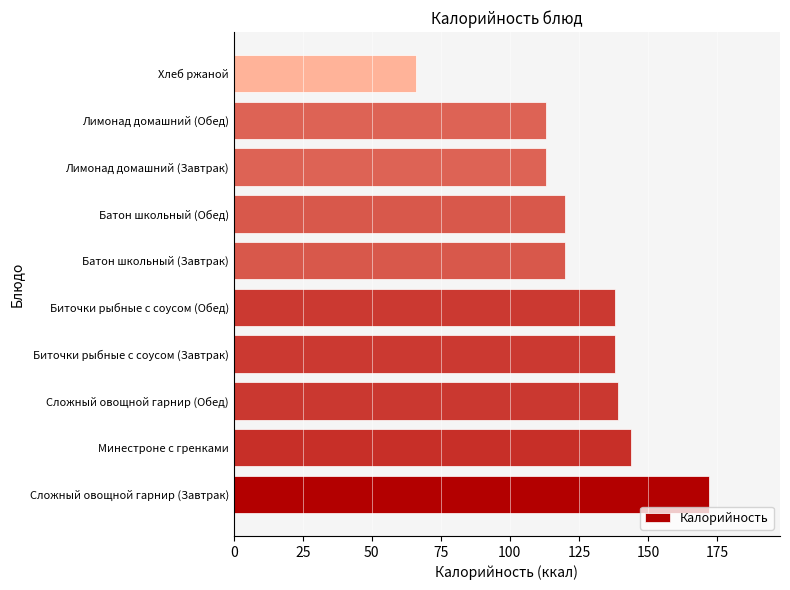

What is the ratio of the value at Лимонад домашний (Обед) to the value at Лимонад домашний (Завтрак)?

1.0